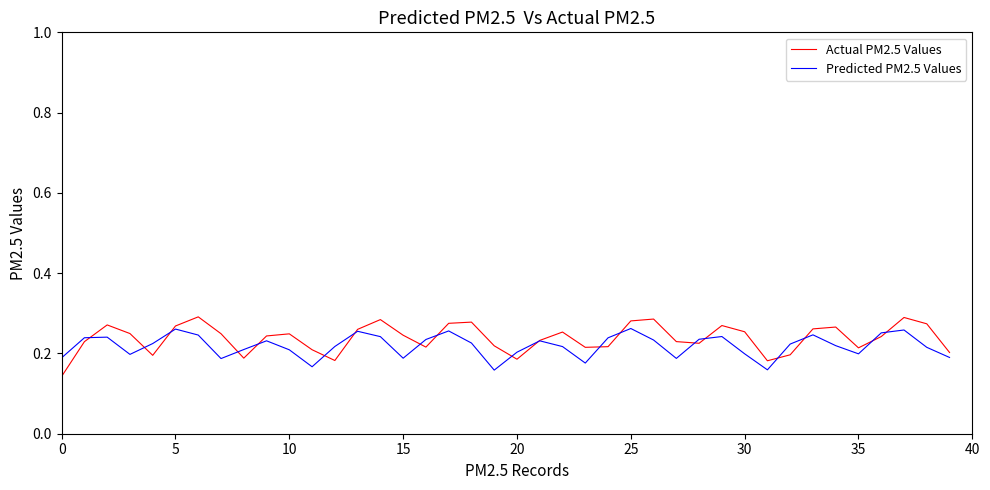

Which series has the widest spread of values?

Actual PM2.5 Values